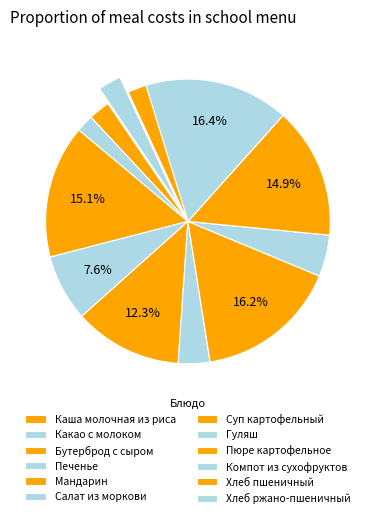

Count the number of slices in the pie.

12